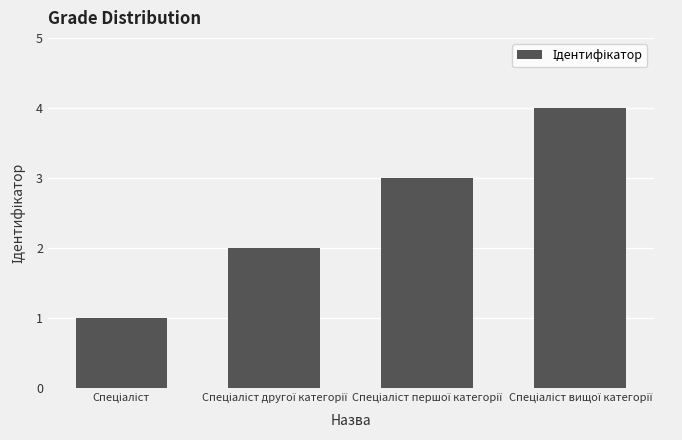

What is the sum of all values?

10